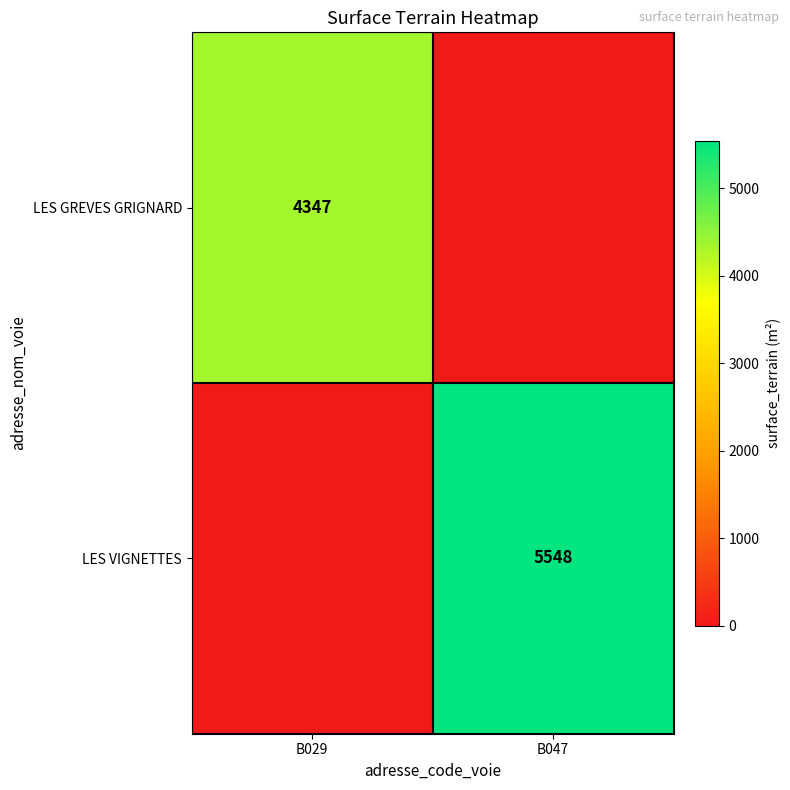

The LES VIGNETTES series shows 7955 at B047. True or false?

False